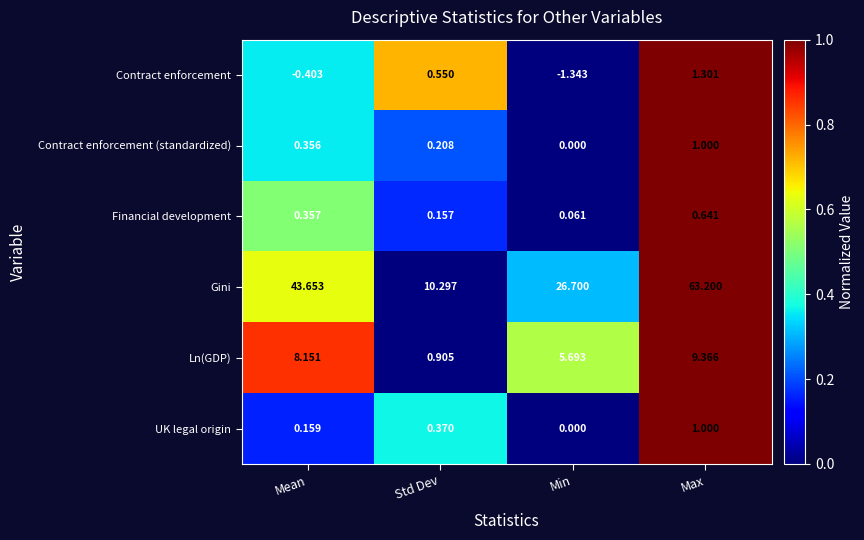

Which series changed the most between Mean and Max?

Gini